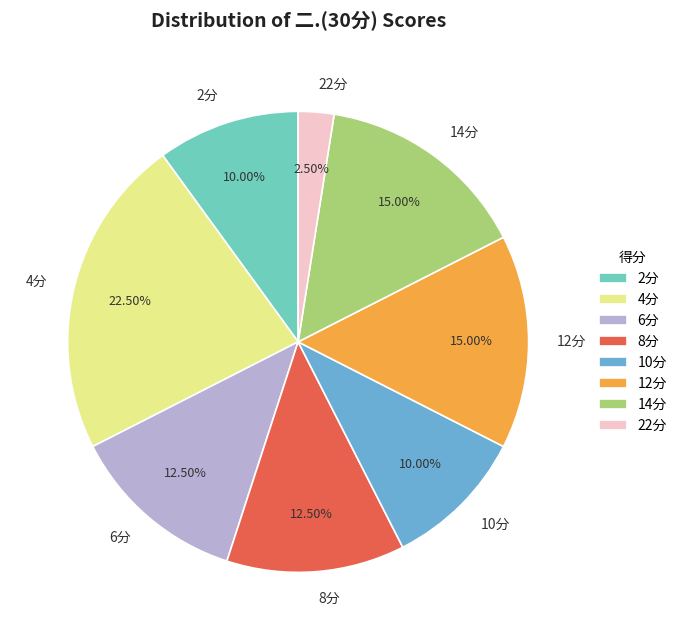

What is the ratio of the value at 6分 to the value at 8分?

1.0